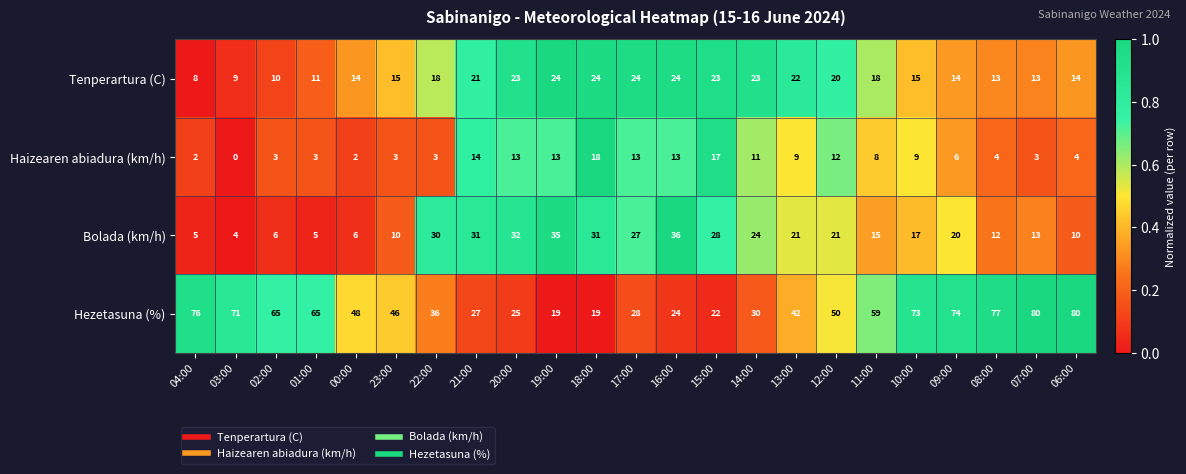

Which series changed the most between 04:00 and 13:00?

Hezetasuna (%)